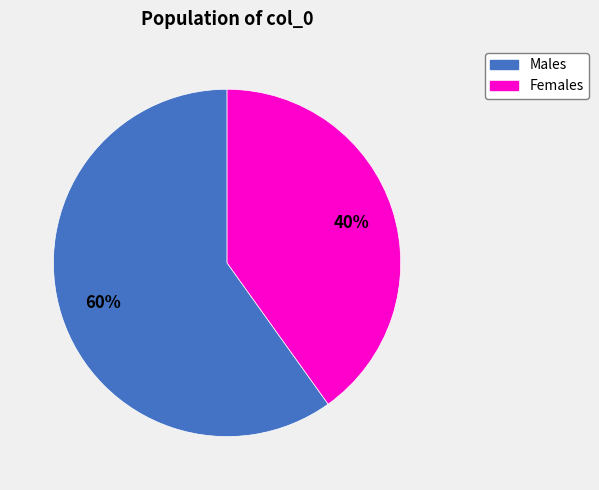

Does any single category account for the majority?

Yes